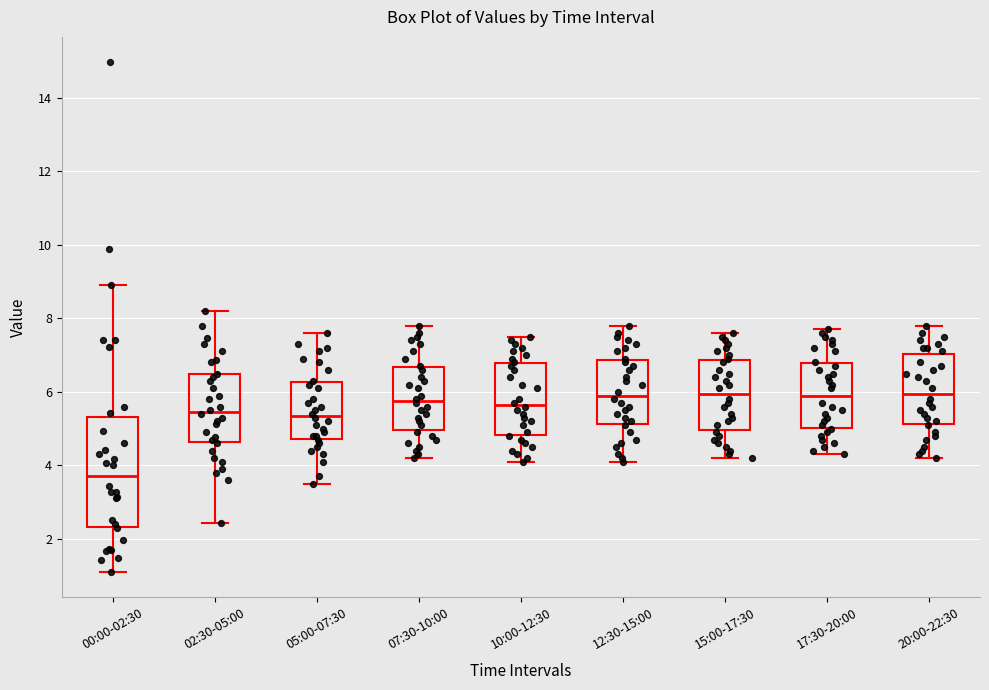

Which box is the tallest, from its lower edge to its upper edge?

00:00-02:30